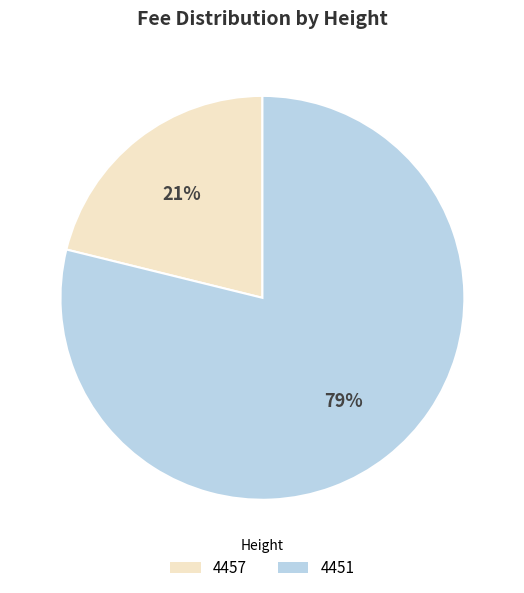

Which has a higher value, 4451 or 4457?

4451